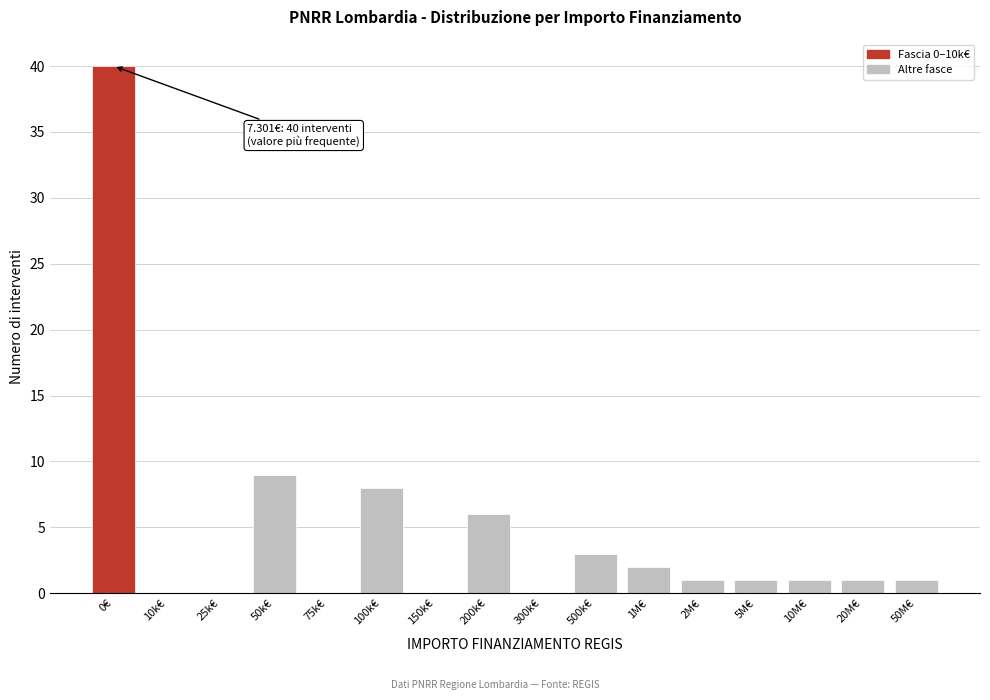

Reading left to right, extract all data points from this chart.

0€=40	10k€=0	25k€=0	50k€=9	75k€=0	100k€=8	150k€=0	200k€=6	300k€=0	500k€=3	1M€=2	2M€=1	5M€=1	10M€=1	20M€=1	50M€=1